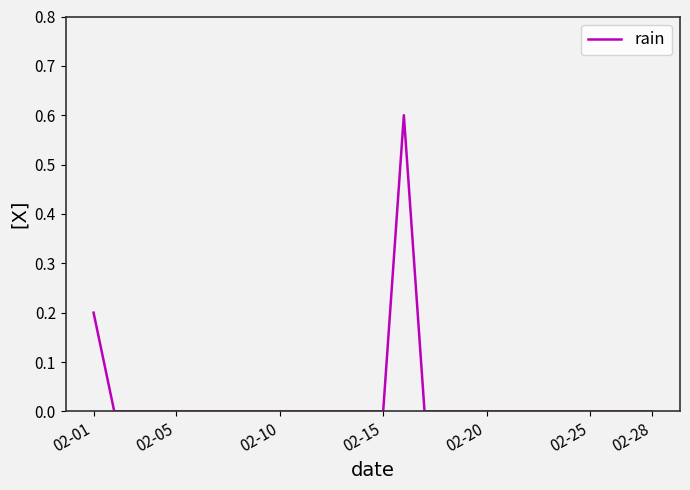

What is the greatest value displayed?

0.6